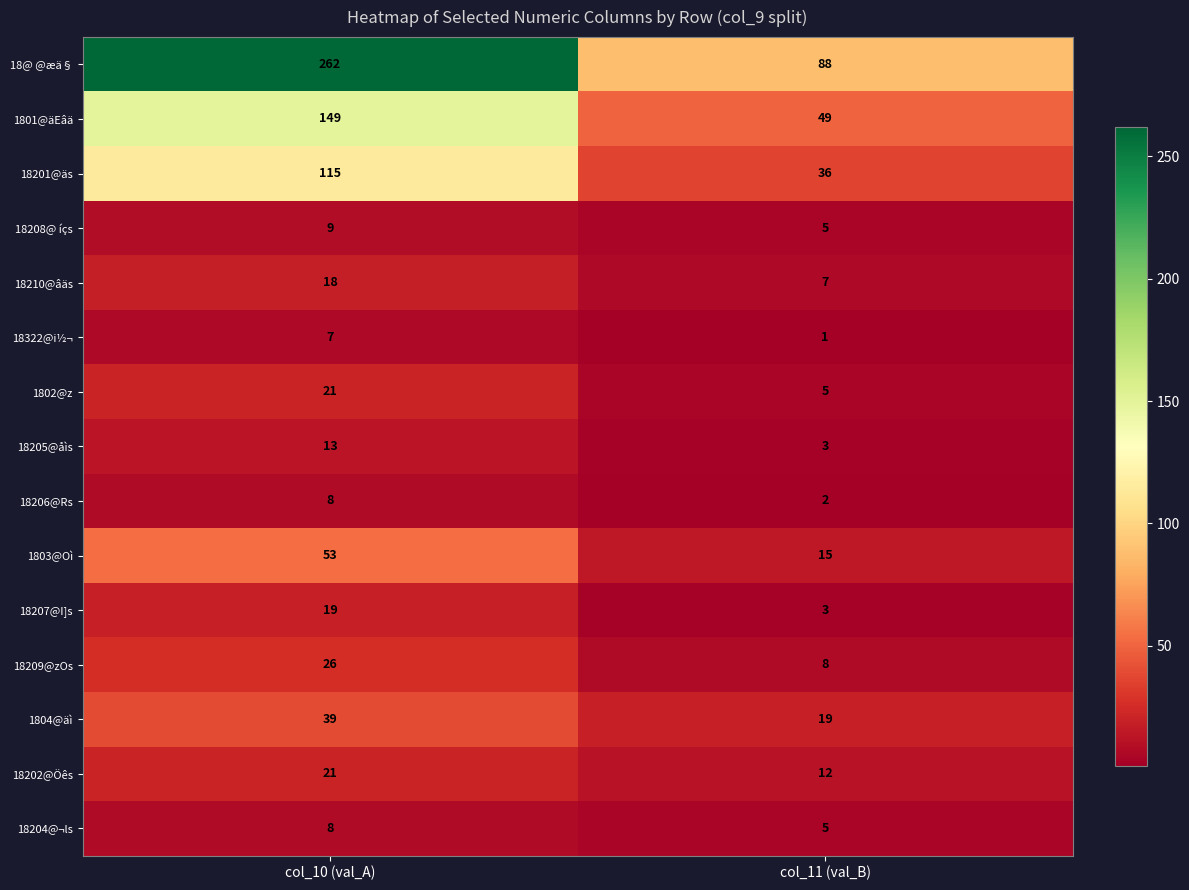

True or false: 18209@zOs has a value of 4 at col_11 (val_B).

False